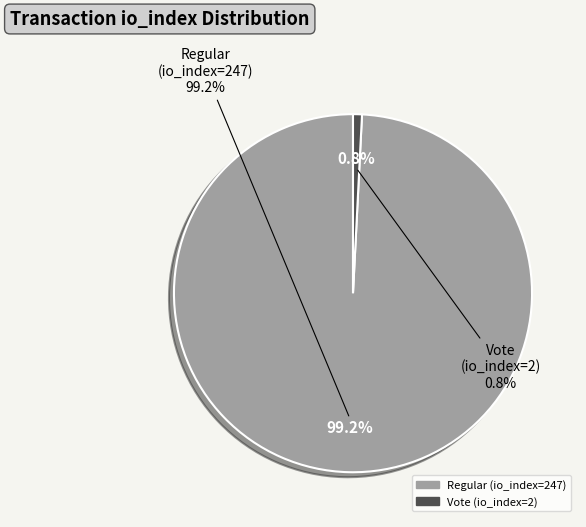

Is there any slice that represents more than half of the pie?

Yes